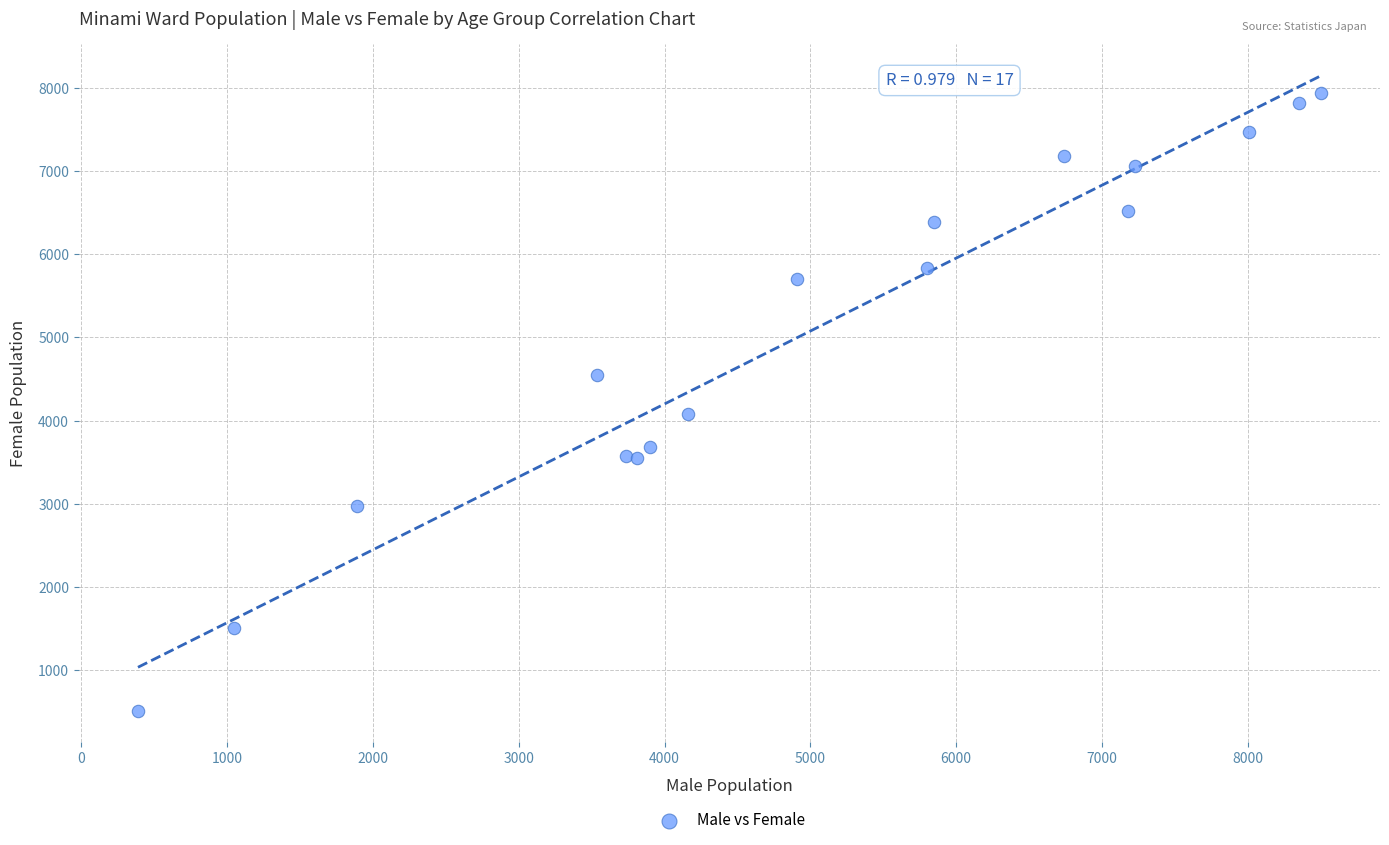

What Y value in the scatter plot is closest to 4228?

4078